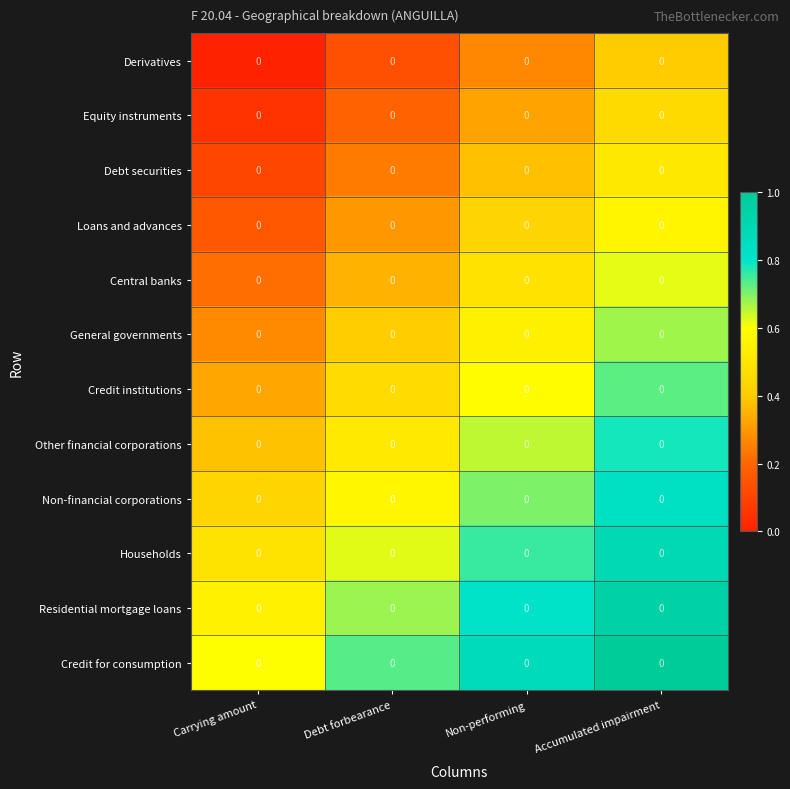

What is the difference between the second highest and minimum values in the Equity instruments series?

0.3